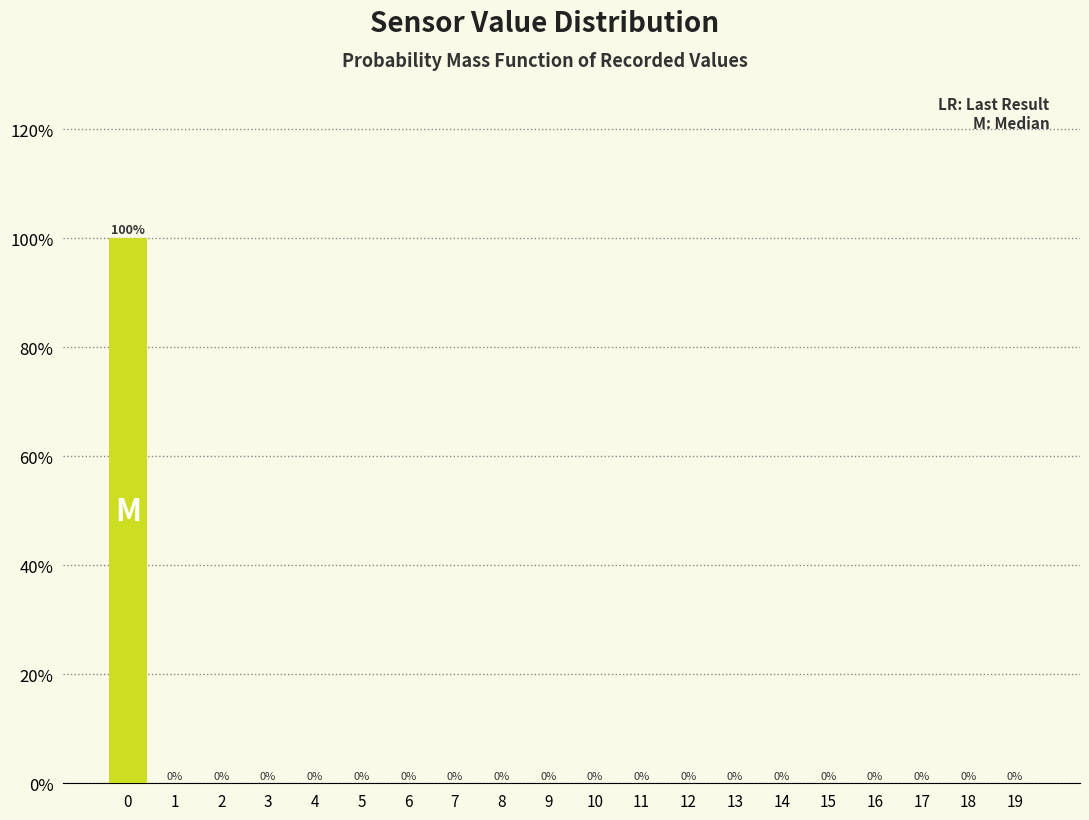

Reading right to left, transcribe all the data shown in this chart.

19=0	18=0	17=0	16=0	15=0	14=0	13=0	12=0	11=0	10=0	9=0	8=0	7=0	6=0	5=0	4=0	3=0	2=0	1=0	0=100